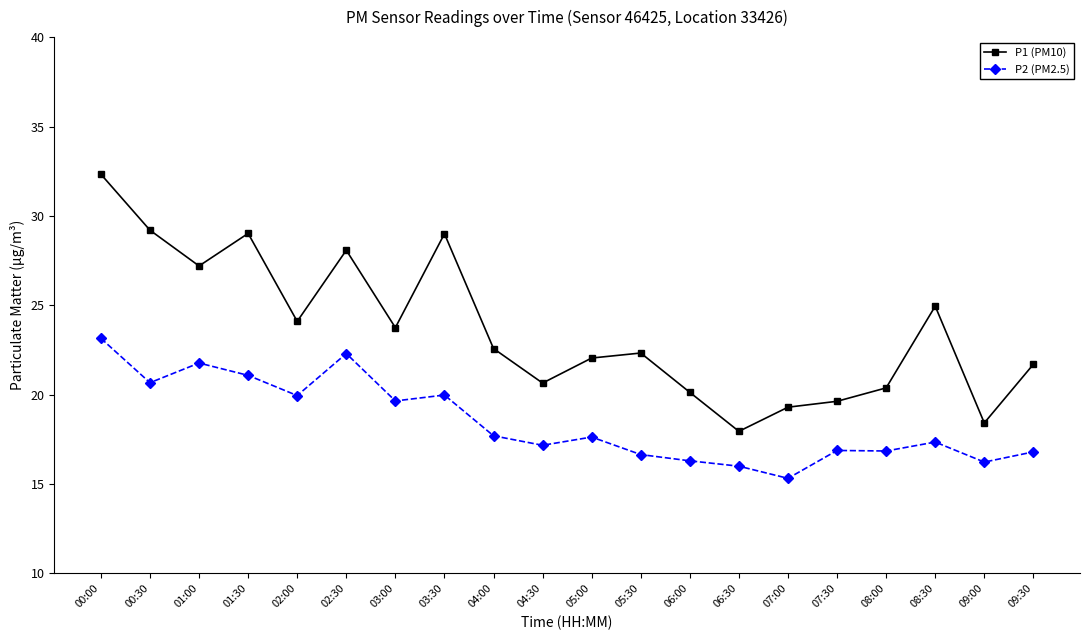

True or false: P2 (PM2.5) and P1 (PM10) intersect in this chart.

False